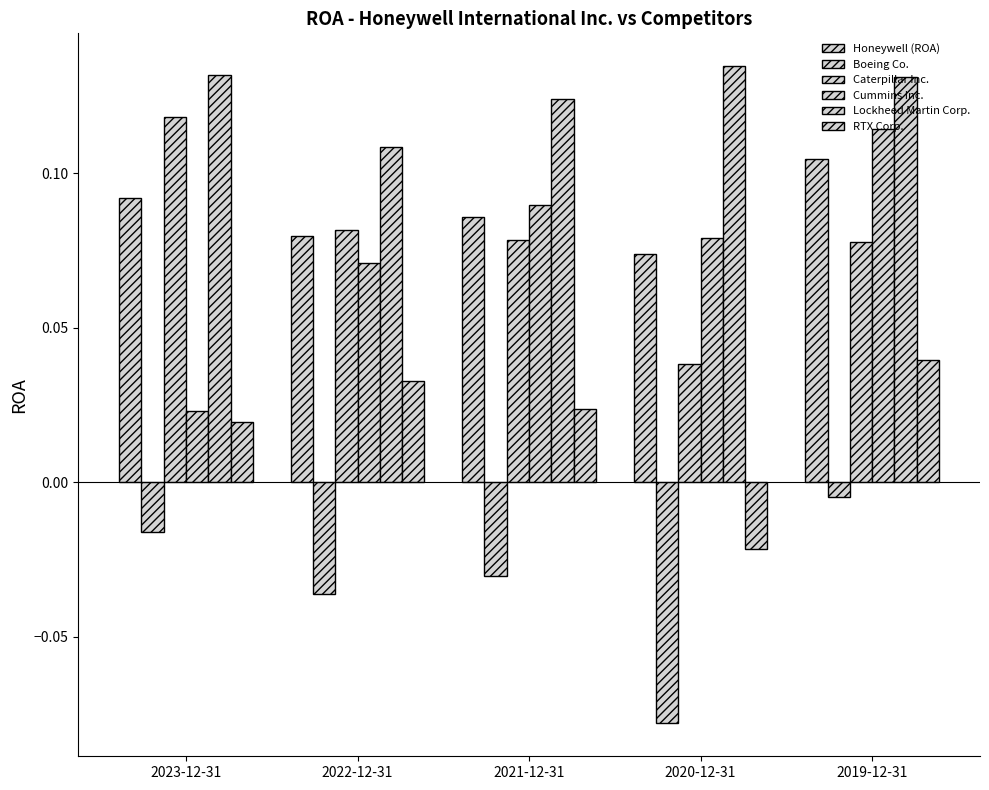

Reading left to right, list all the values displayed in this chart.

Honeywell (ROA): 0.1	0.1	0.1	0.1	0.1
Boeing Co.: -0.0	-0.0	-0.0	-0.1	-0.0
Caterpillar Inc.: 0.1	0.1	0.1	0.0	0.1
Cummins Inc.: 0.0	0.1	0.1	0.1	0.1
Lockheed Martin Corp.: 0.1	0.1	0.1	0.1	0.1
RTX Corp.: 0.0	0.0	0.0	-0.0	0.0